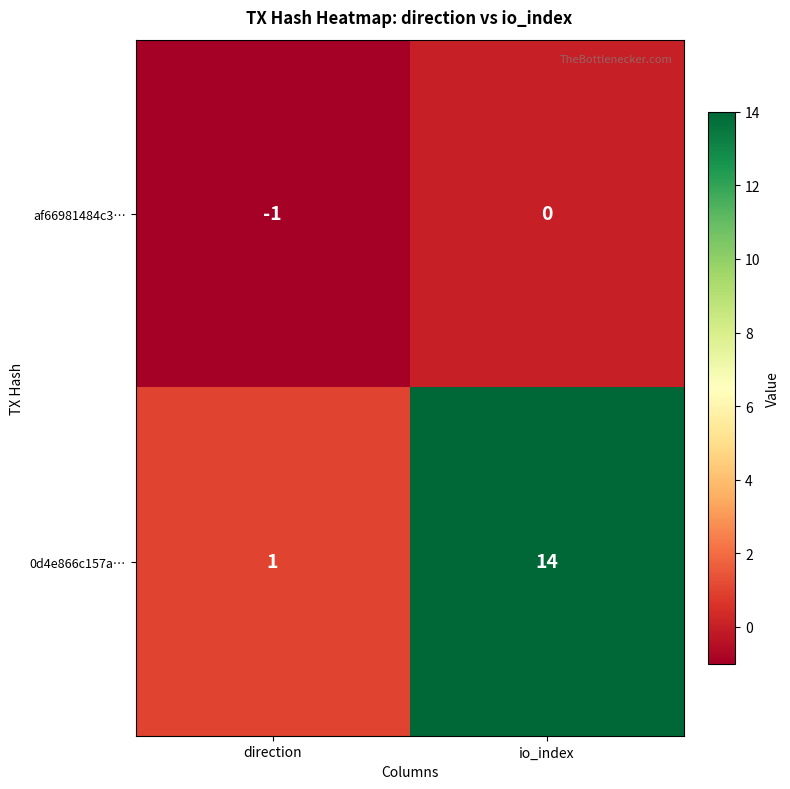

Reading left to right, list all the values displayed in this chart.

af66981484c3…: -1	0
0d4e866c157a…: 1	14